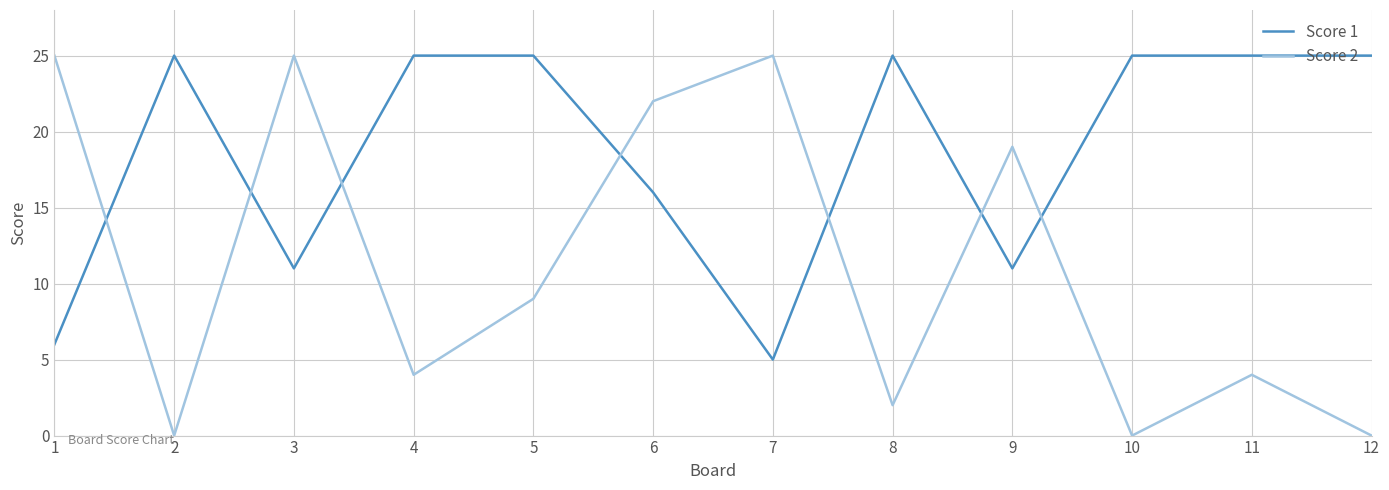

At which label is Score 1 closest to 15?

6